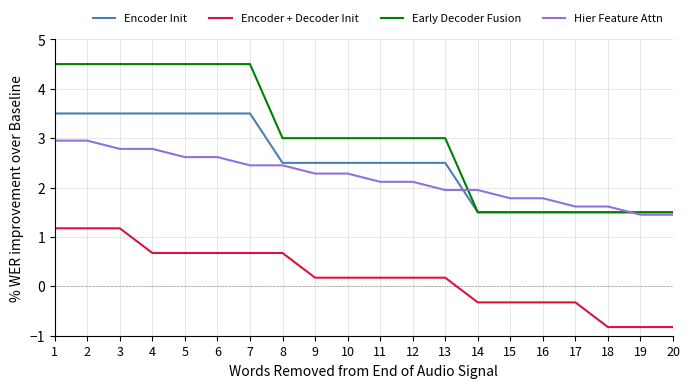

True or false: Encoder + Decoder Init and Early Decoder Fusion intersect in this chart.

False